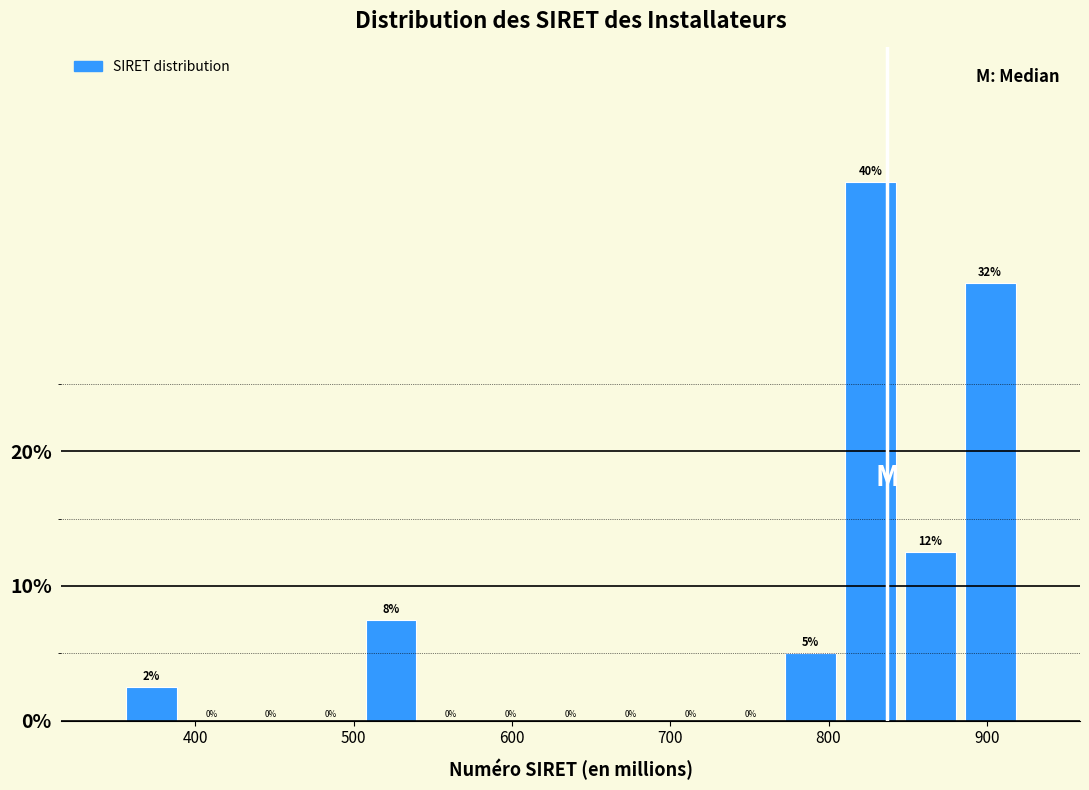

Around what value on the x-axis is the tallest bar? Give the approximate position of its centre, as read against the axis.

830